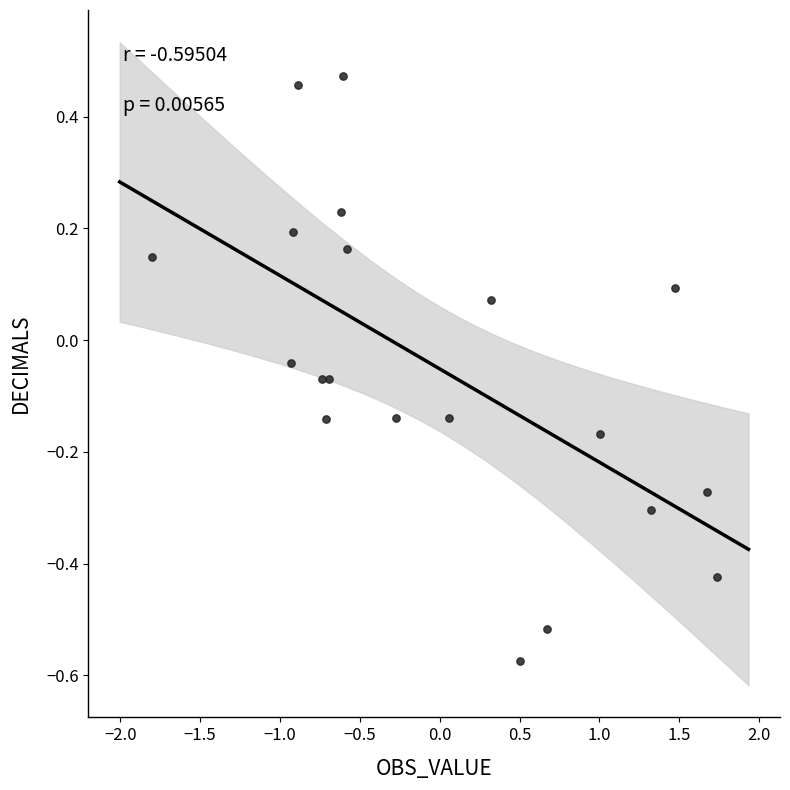

What is the range of Y values (max minus min)?

1.0